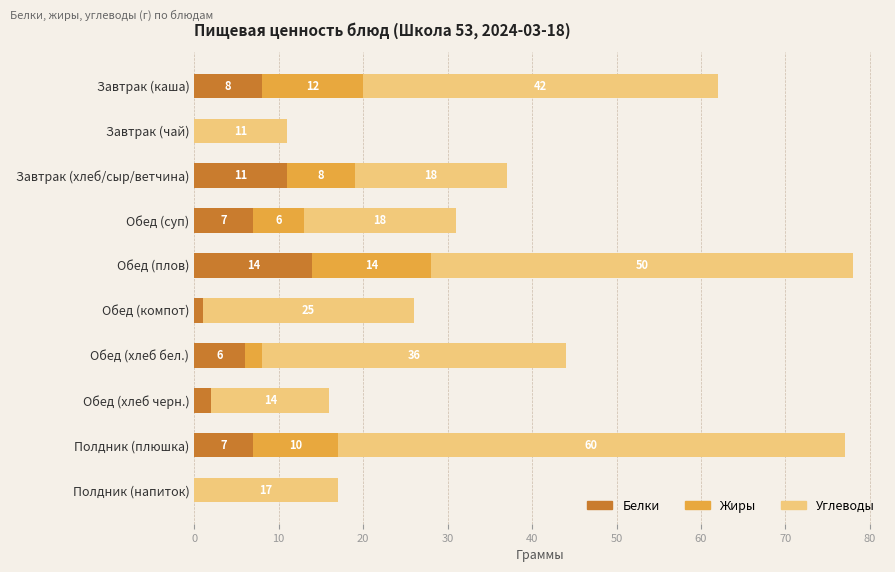

What is the maximum value for Белки?

14